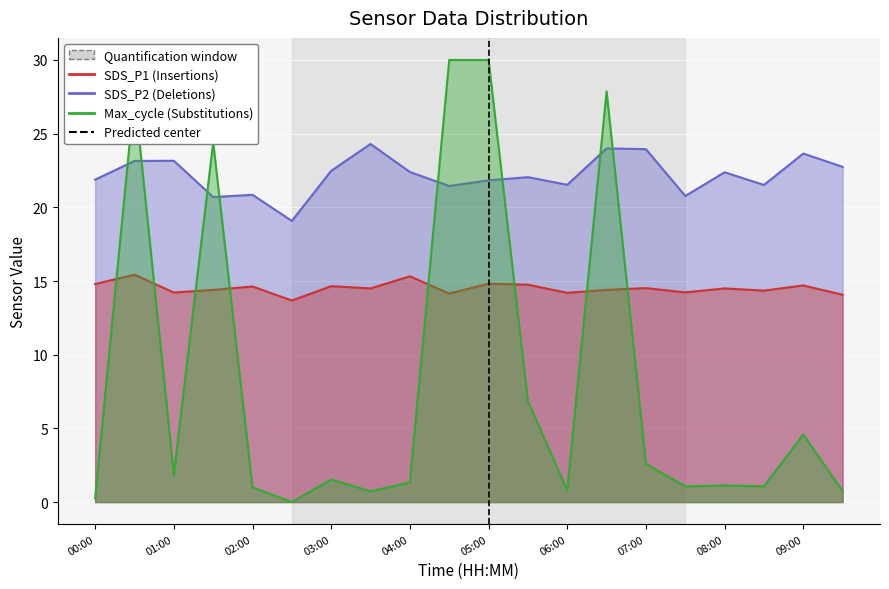

Which category has the lowest value in the SDS_P1 series?

02:30